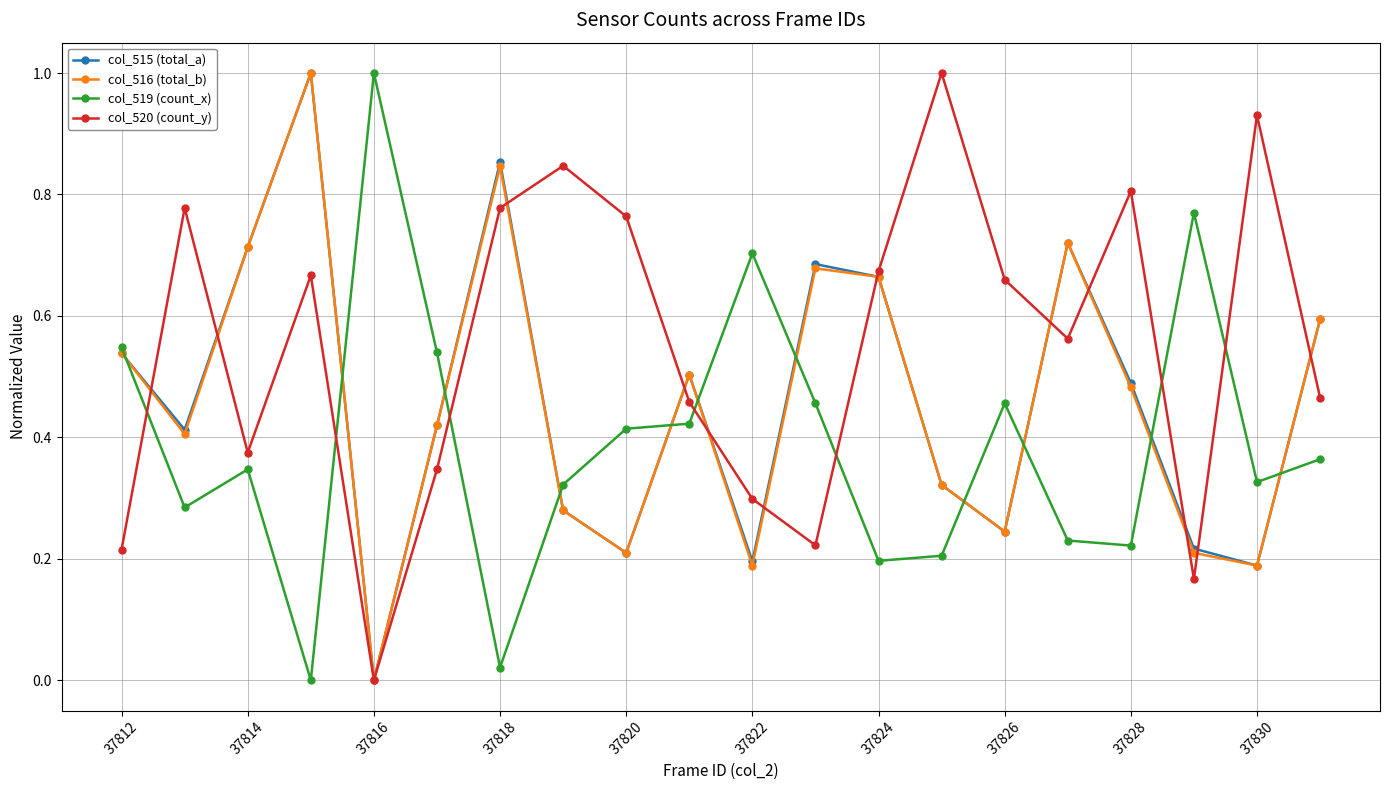

What is the value of the col_515 (total_a) point at the 4th from the left?

1.0